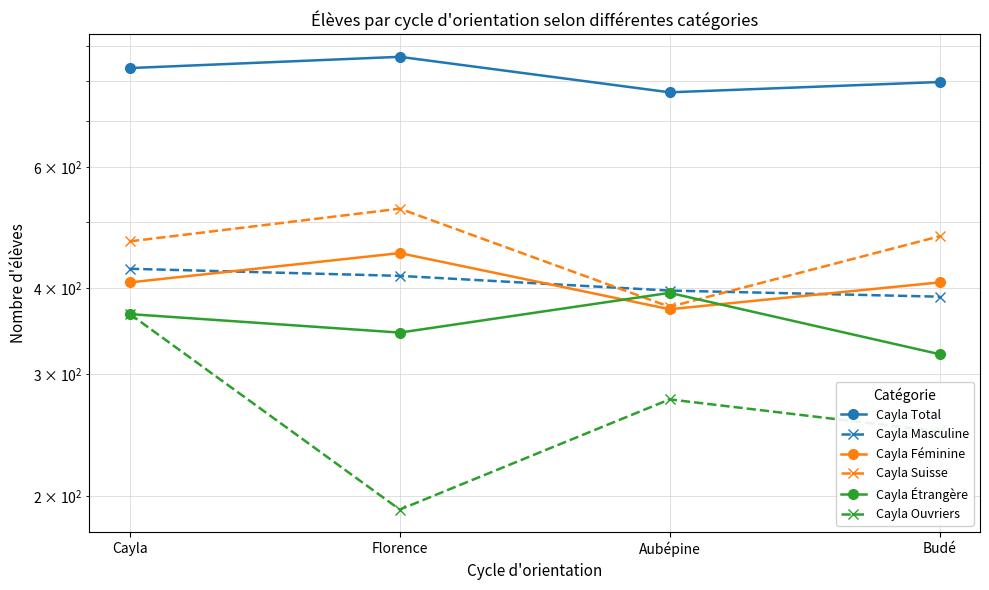

True or false: Cayla Total has a value of 770 at Aubépine.

True